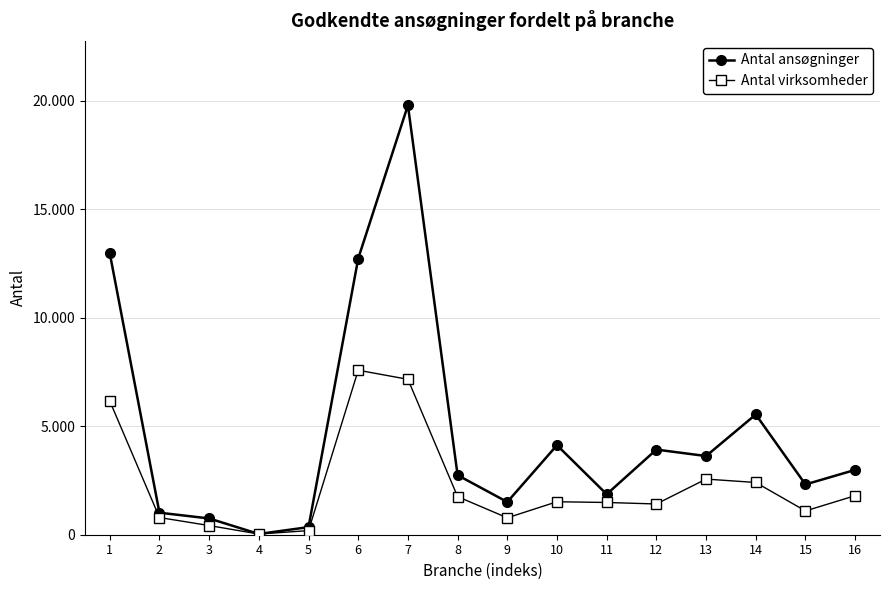

Is this an area chart (filled region under the line)?

No